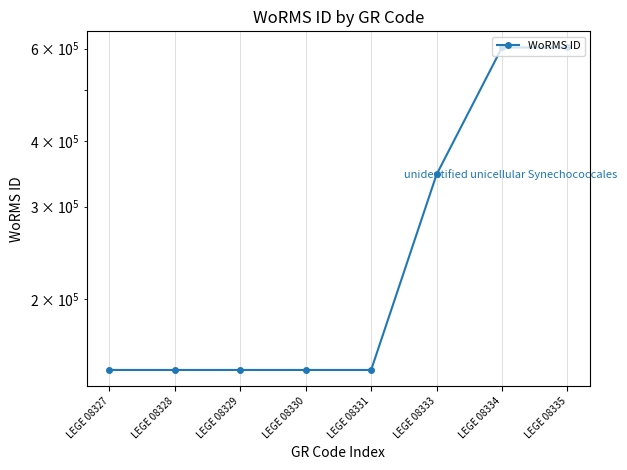

The value at LEGE 08328 is 223467. True or false?

False